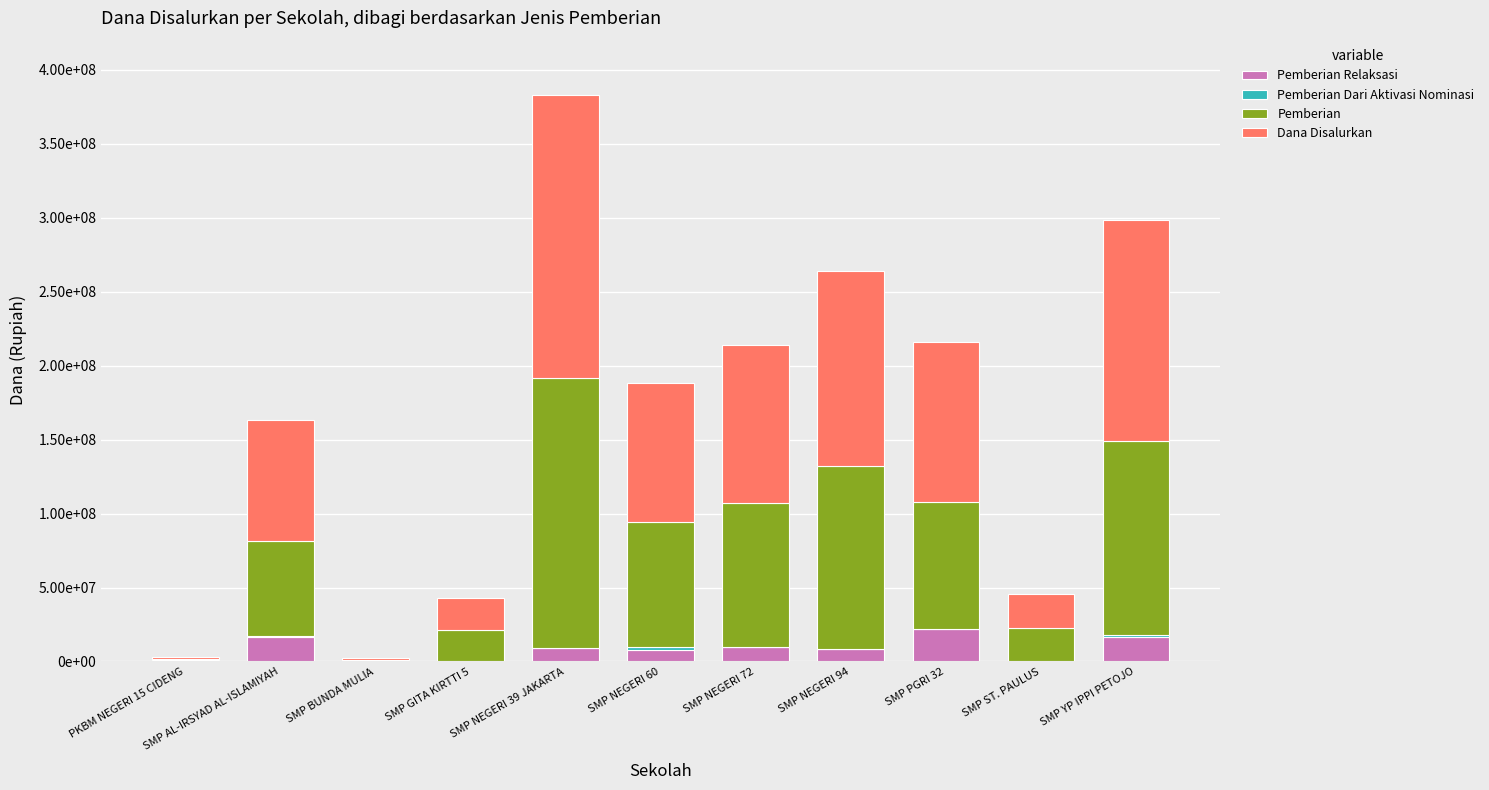

Are the bars horizontal?

No